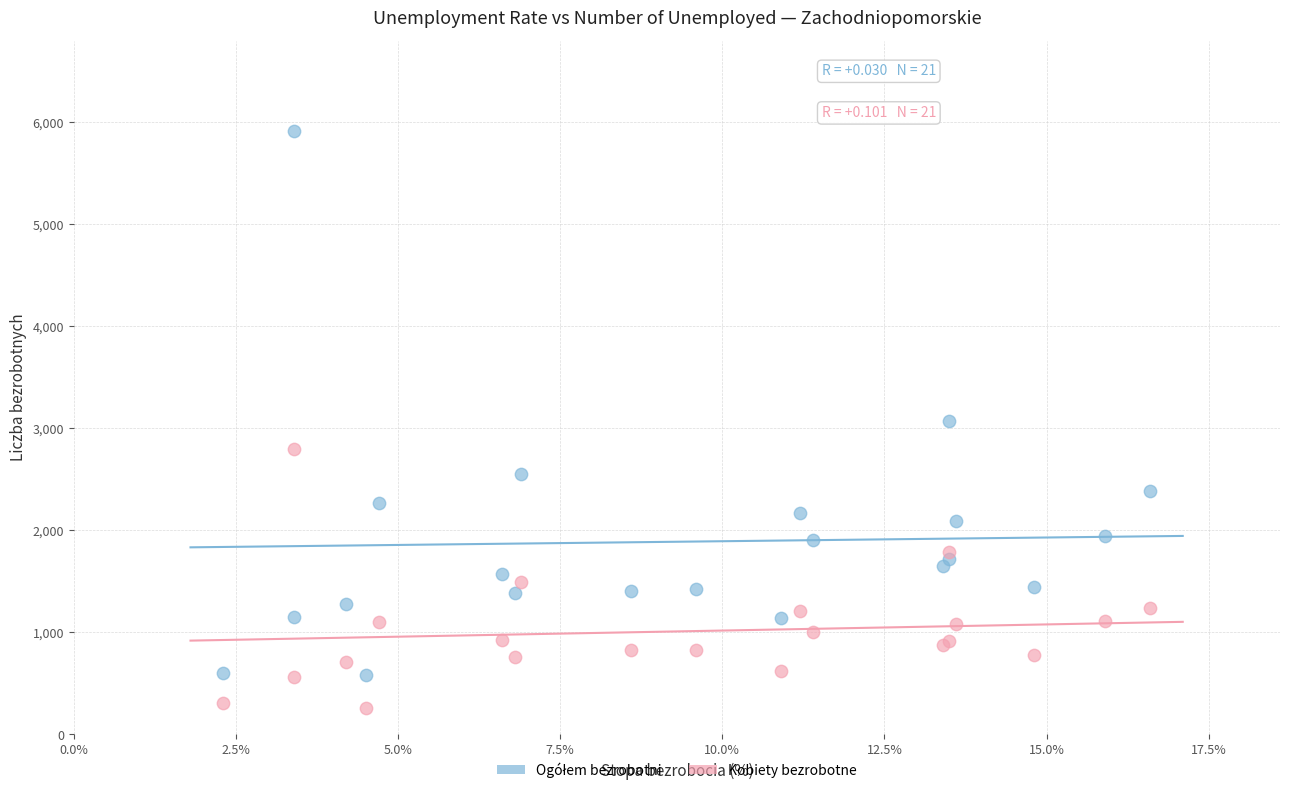

Which series reaches the minimum Y coordinate?

Kobiety bezrobotne